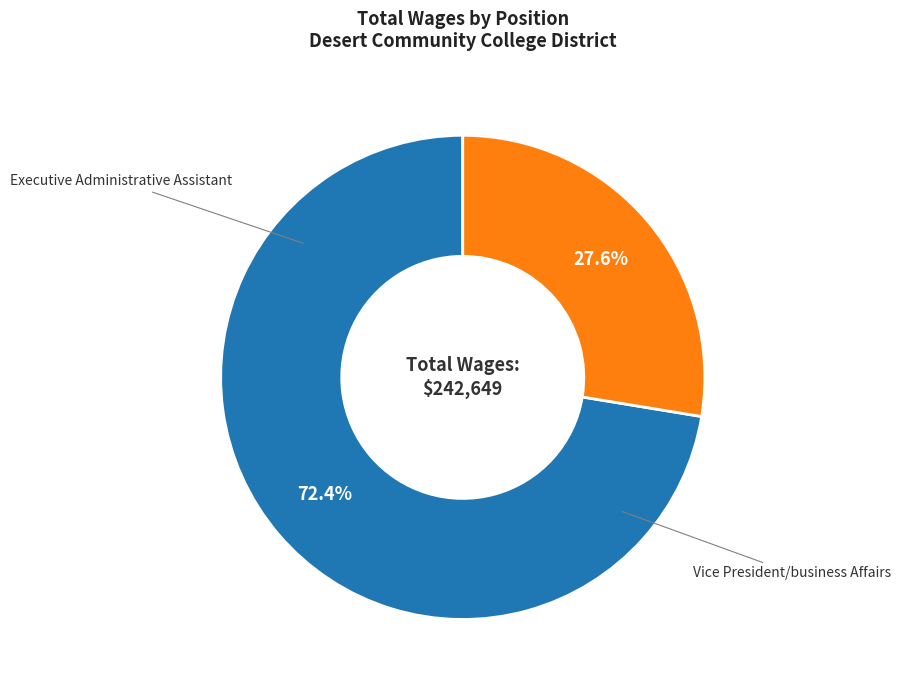

How many segments does this pie chart have?

2